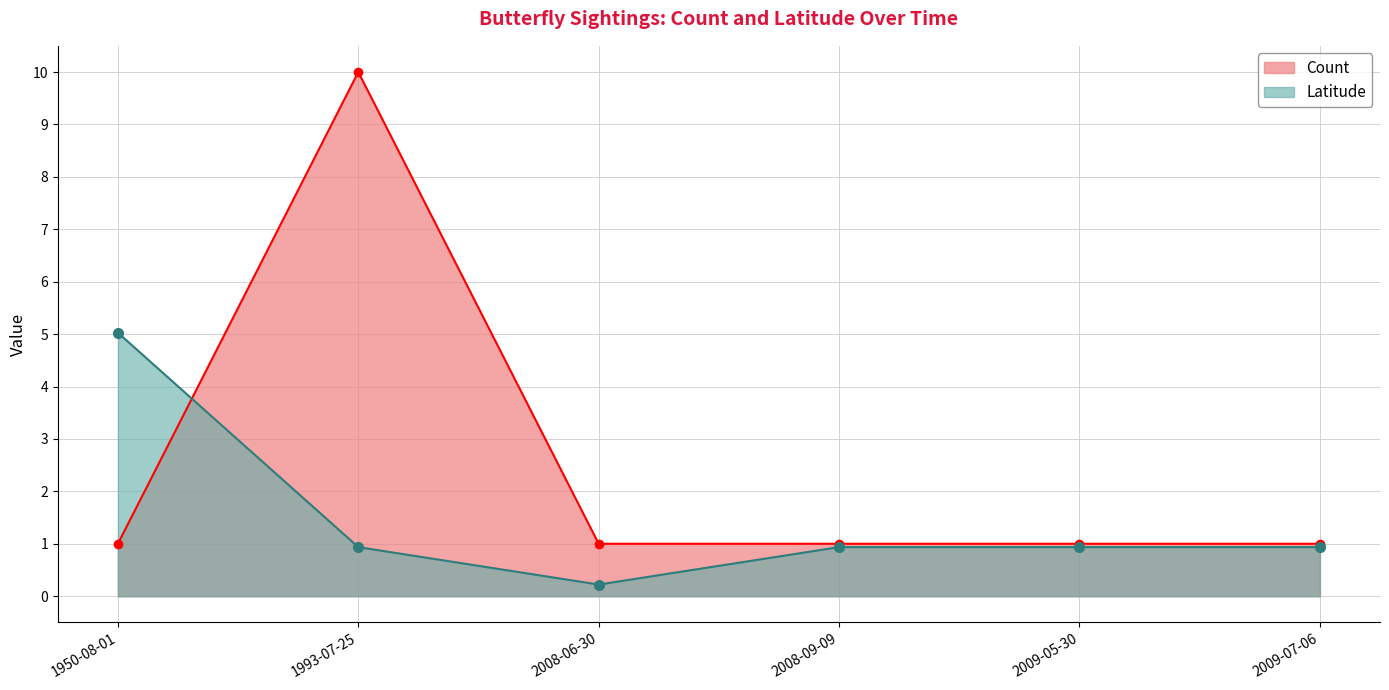

What is the total value across all series at 2008-09-09?

1.9